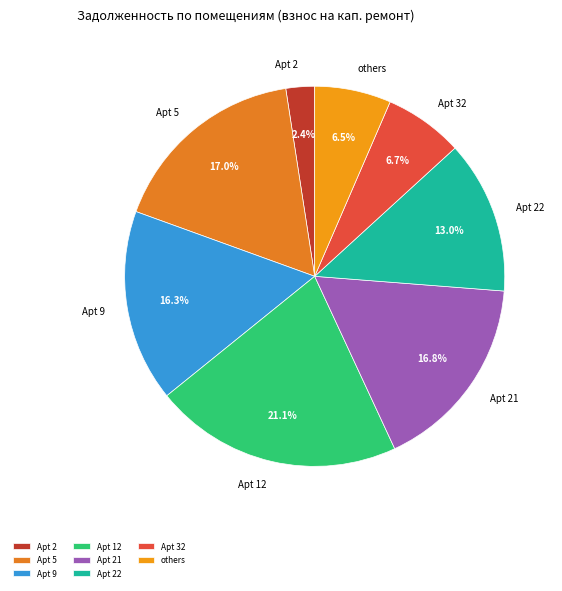

To the nearest percent, what is the average slice percentage?

12%